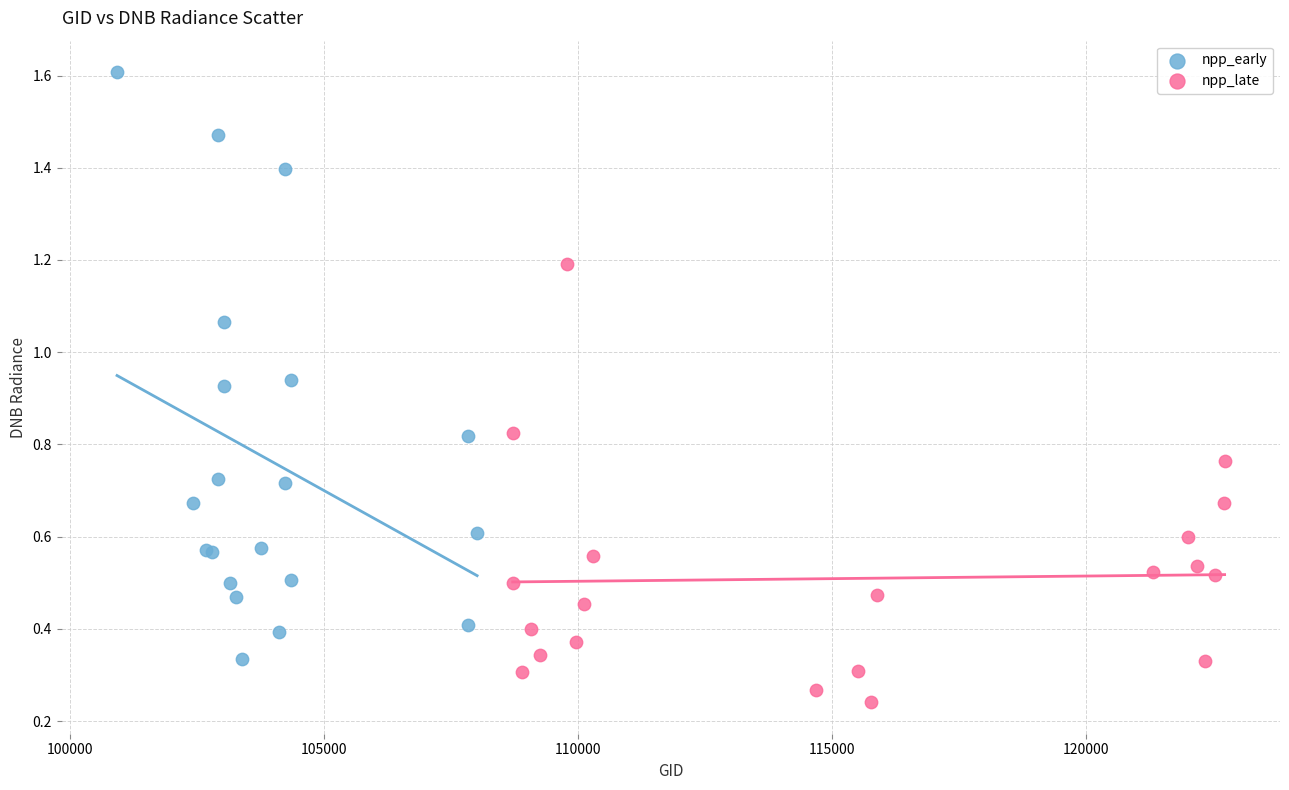

Which series reaches the minimum Y coordinate?

npp_late